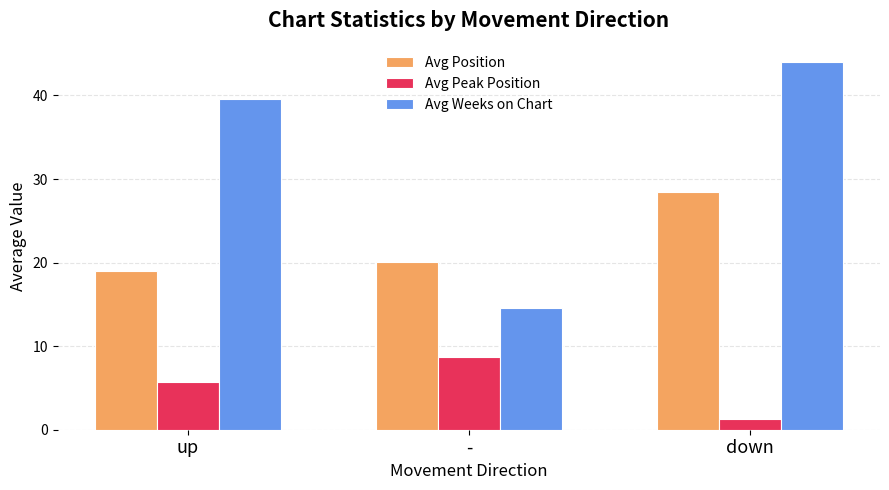

Which category has the lowest value across all series?

down